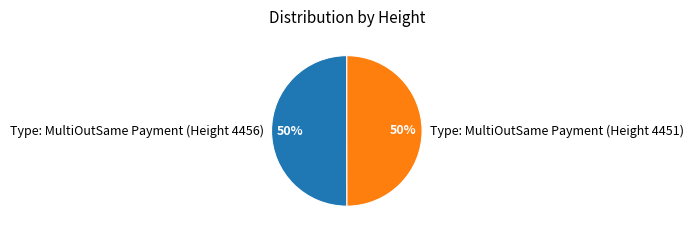

Count the number of slices in the pie.

2